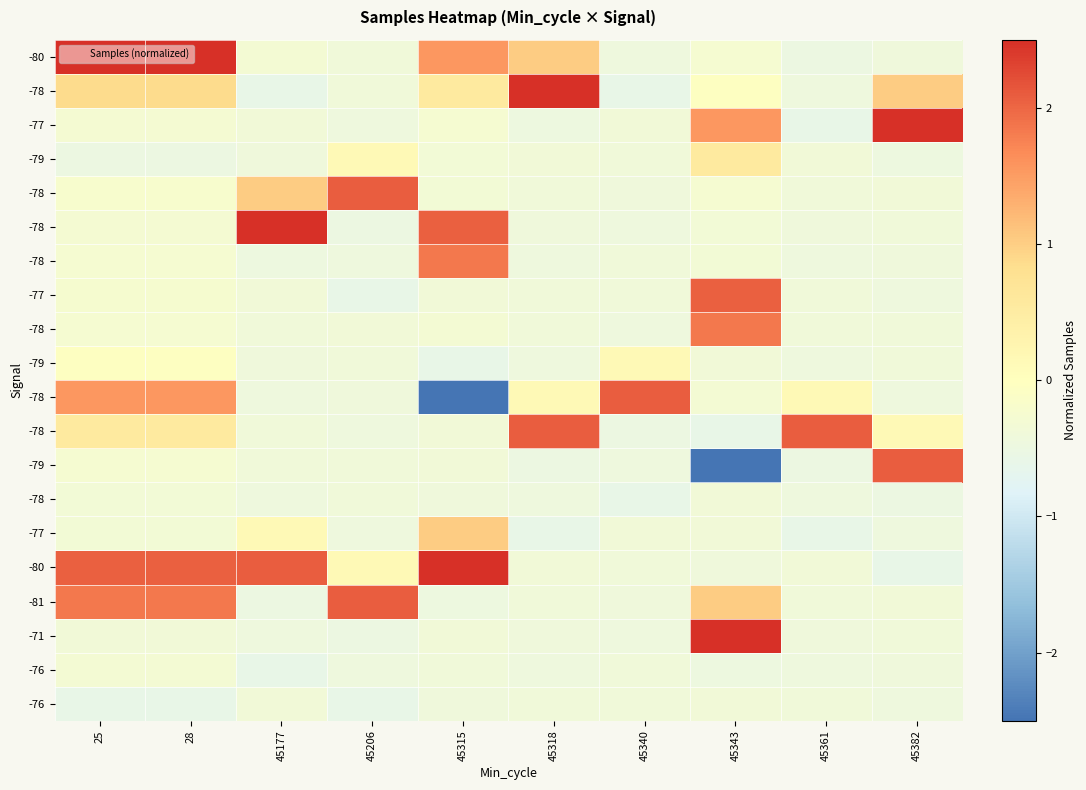

What is the minimum value shown in the chart?

-3.7